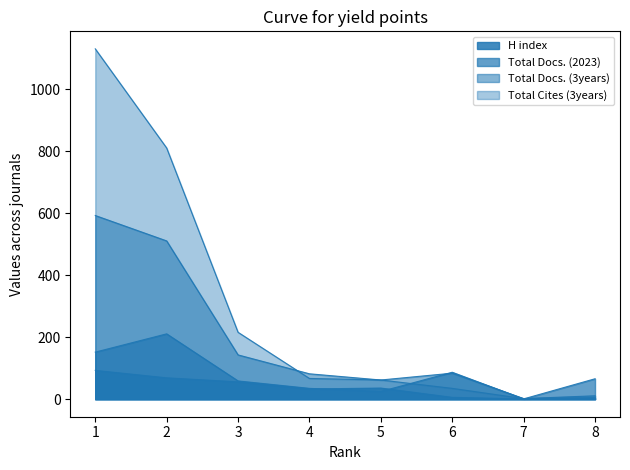

What is the average value of the Total Docs. (2023) series?

80